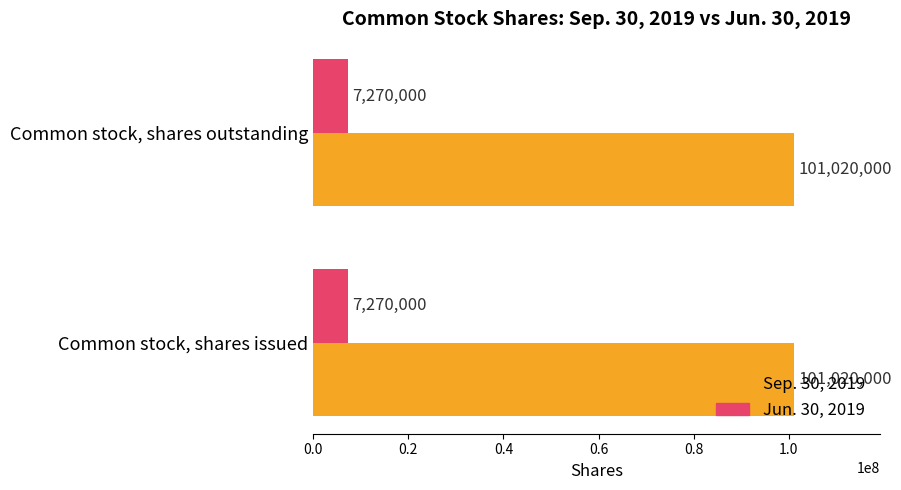

True or false: Sep. 30, 2019 has a value of 101020000 at Common stock, shares outstanding.

True